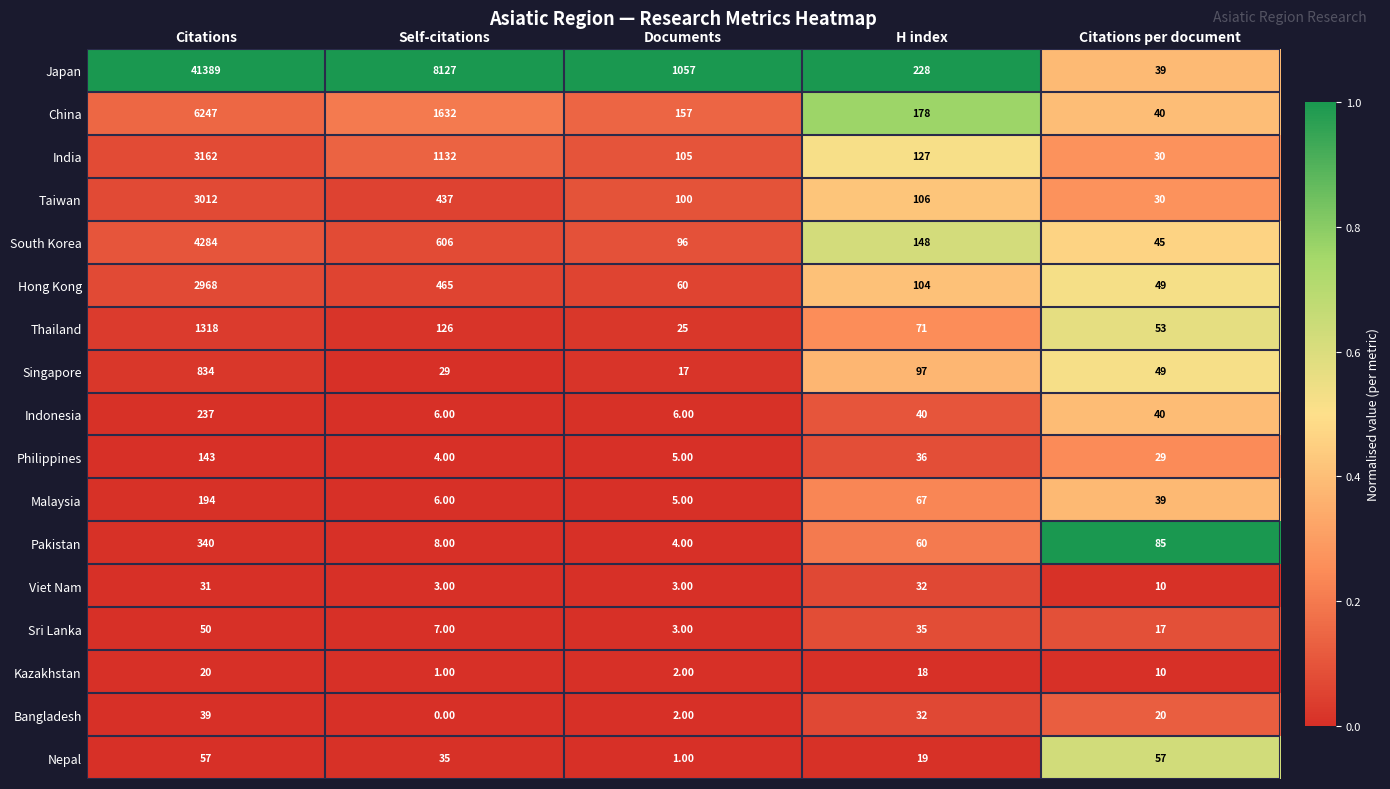

What is the difference between the maximum and minimum values in the Indonesia series?

231